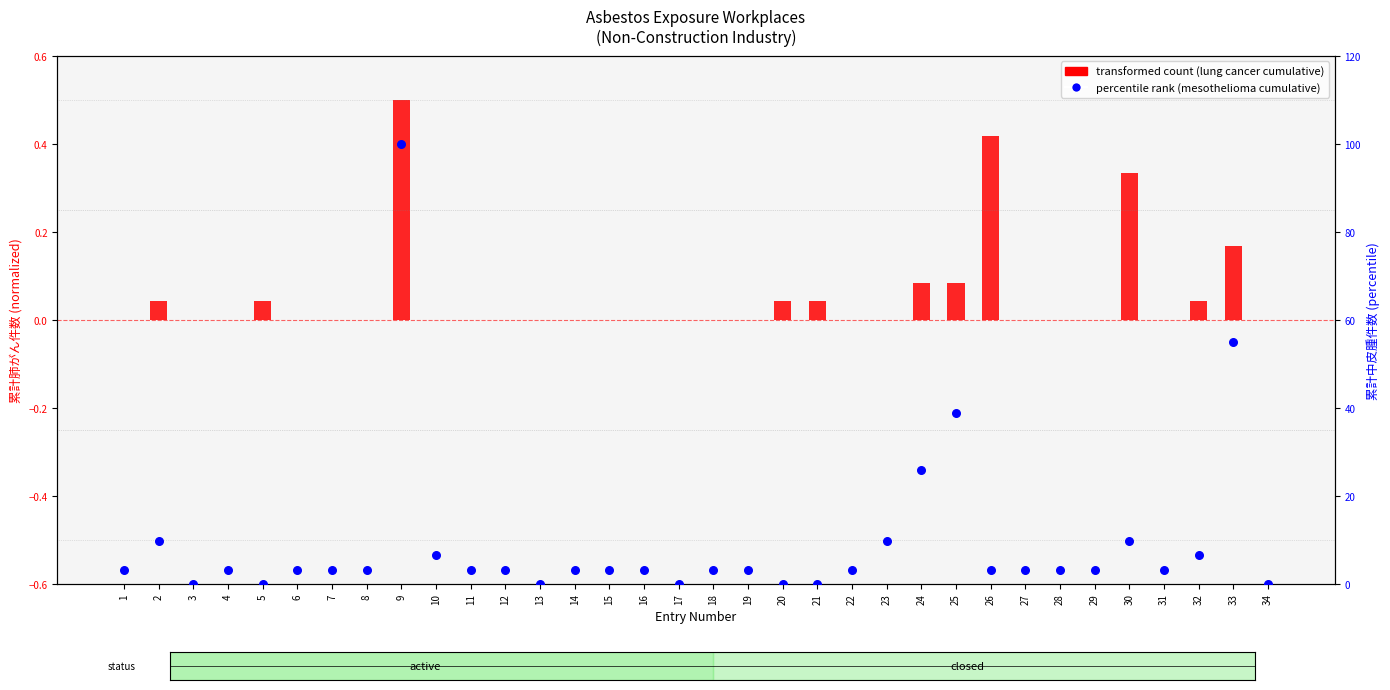

Which series reaches the maximum Y coordinate?

percentile rank within the sample